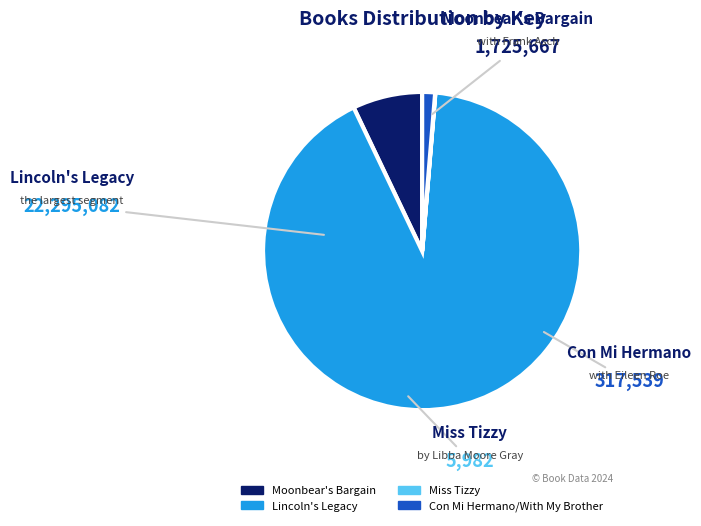

Which slice is the largest?

Lincoln's Legacy